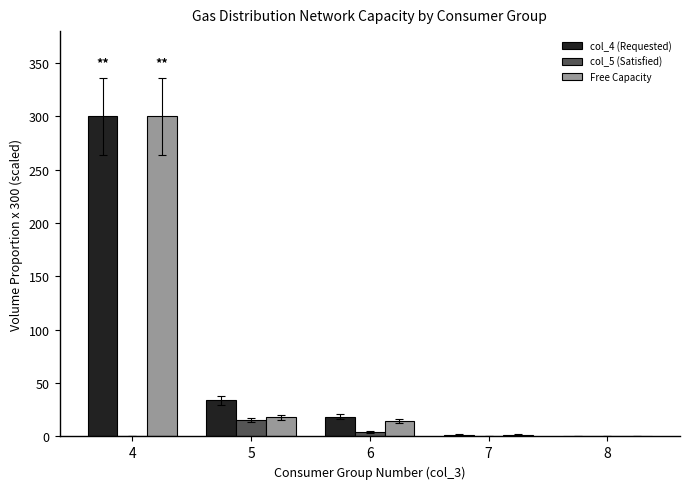

At which category is the sum across all series the highest?

4